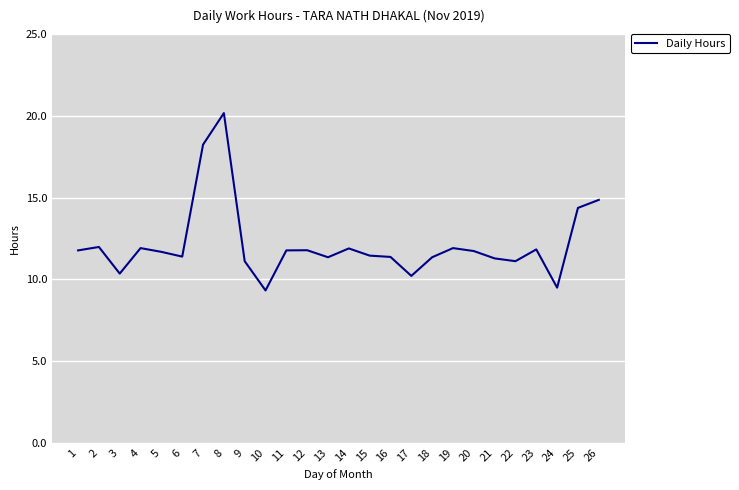

True or false: the data shows 11.4 at 15.

True